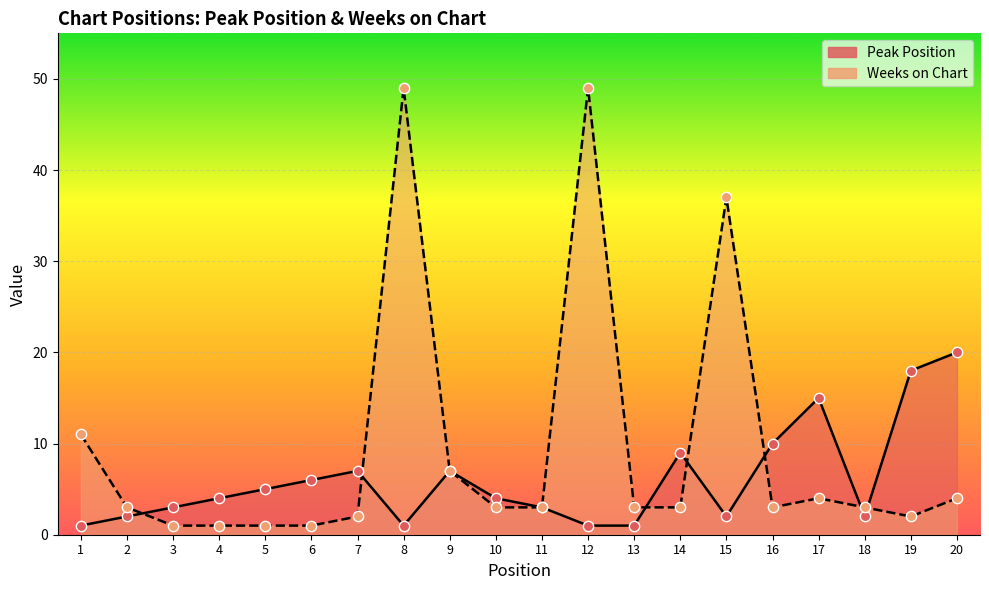

Which series reaches the maximum Y coordinate?

Weeks on Chart